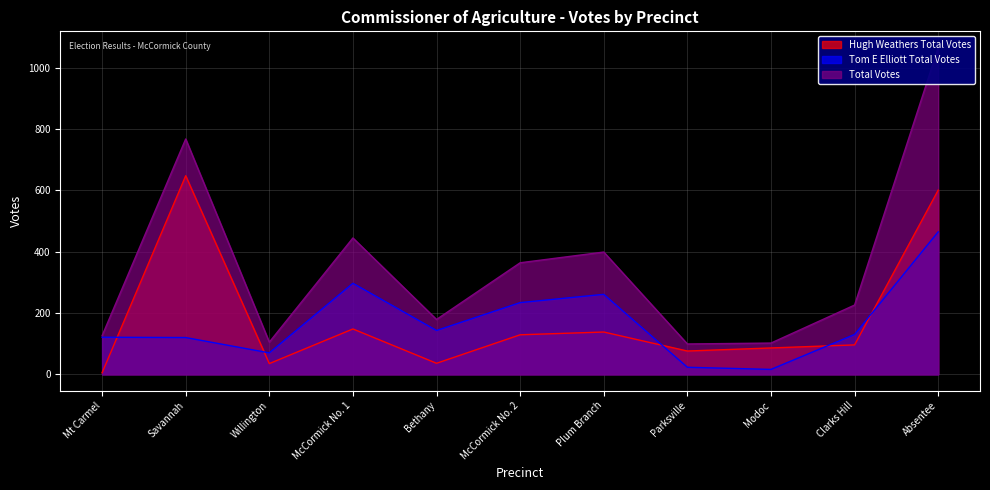

Reading left to right, transcribe all the data shown in this chart.

Hugh Weathers Total Votes: Mt Carmel=5	Savannah=648	Willington=35	McCormick No. 1=148	Bethany=36	McCormick No. 2=129	Plum Branch=138	Parksville=76	Modoc=86	Clarks Hill=96	Absentee=601
Tom E Elliott Total Votes: Mt Carmel=121	Savannah=120	Willington=70	McCormick No. 1=297	Bethany=143	McCormick No. 2=234	Plum Branch=261	Parksville=23	Modoc=16	Clarks Hill=130	Absentee=465
Total Votes: Mt Carmel=126	Savannah=768	Willington=105	McCormick No. 1=445	Bethany=179	McCormick No. 2=364	Plum Branch=399	Parksville=99	Modoc=102	Clarks Hill=226	Absentee=1066